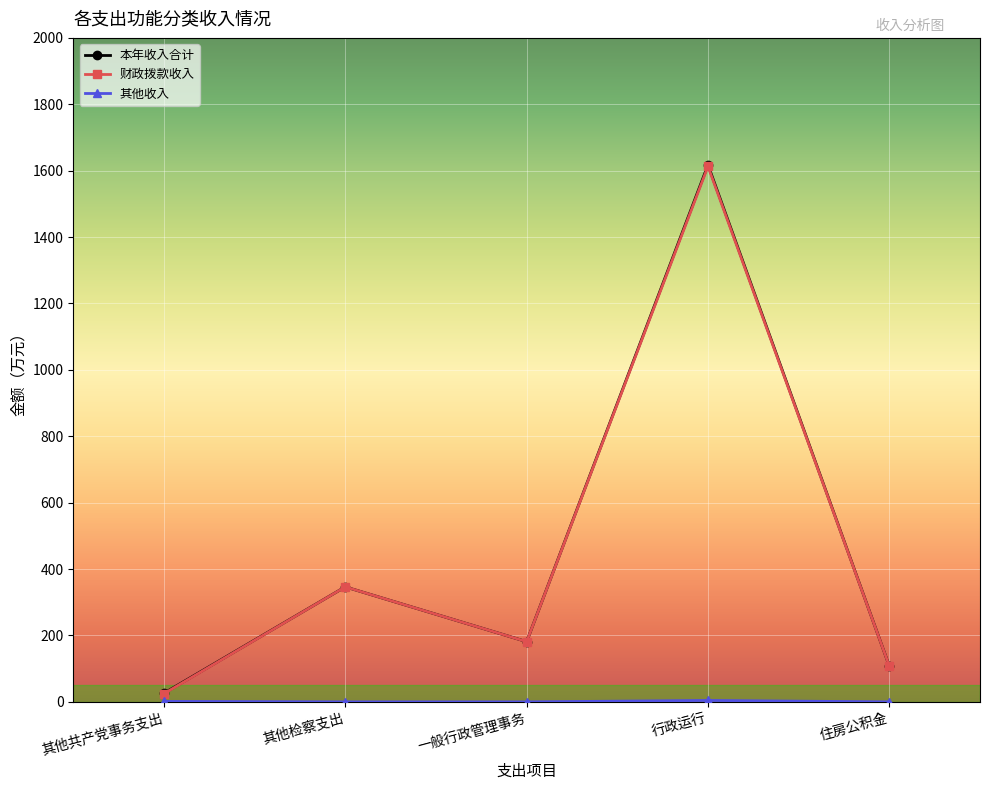

How many data points in 本年收入合计 are above 181?

3